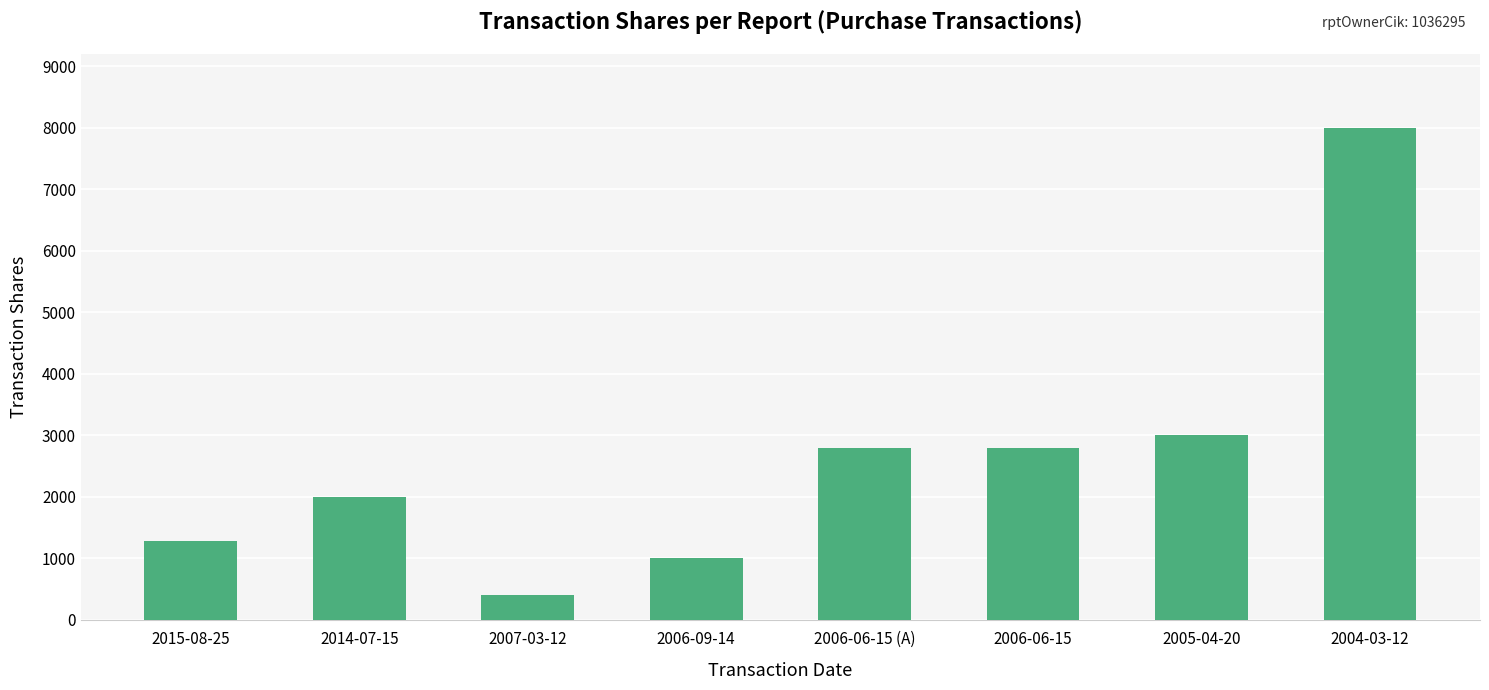

Between 2006-09-14 and 2006-06-15, which is larger?

2006-06-15